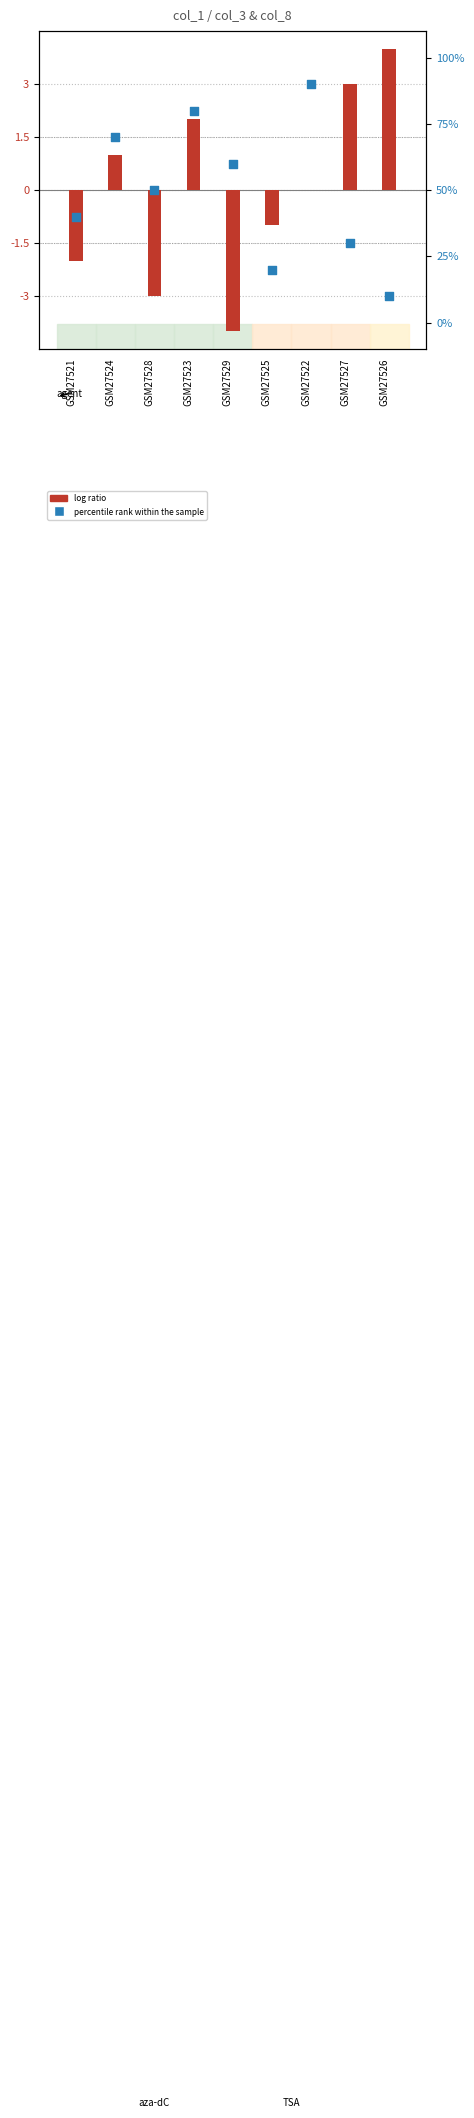

Is the value of col_3 at GSM27527 greater than the value of col_8 at GSM27529?

No